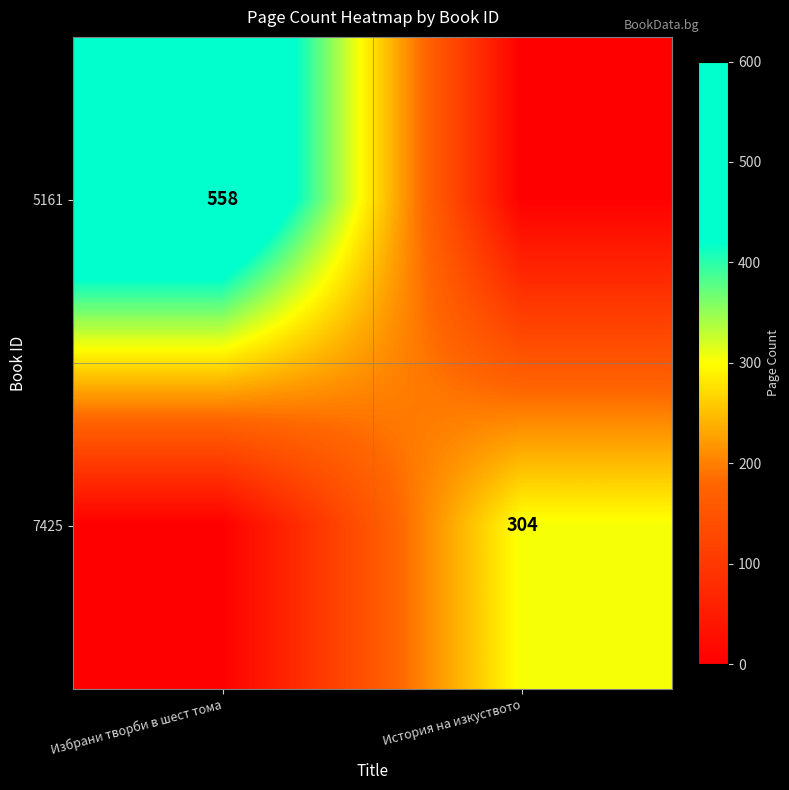

Is the value of 5161 at Избрани творби в шест тома greater than the value of 7425 at История на изкуството?

Yes